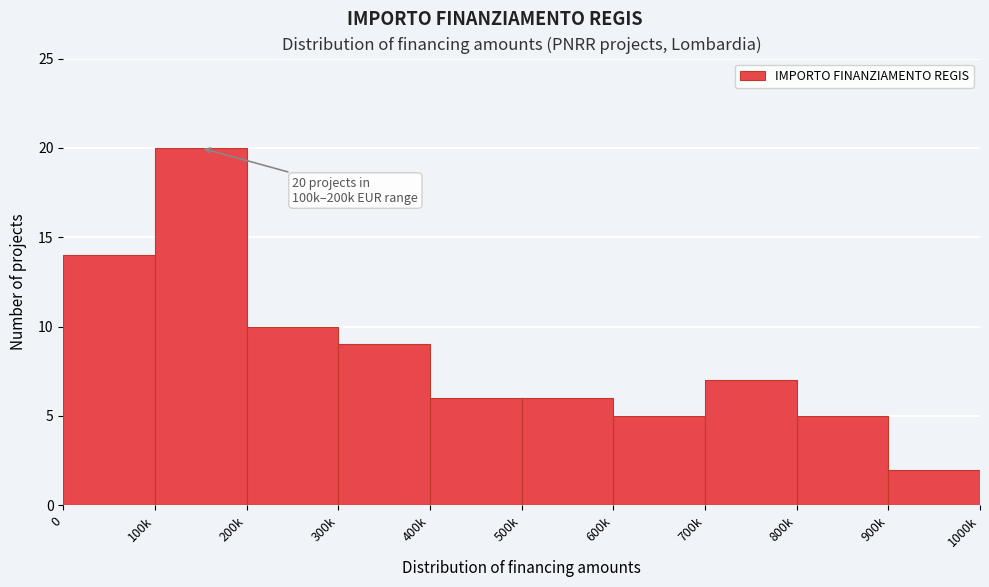

Reading left to right, list all the values displayed in this chart.

0=14	100k=20	200k=10	300k=9	400k=6	500k=6	600k=5	700k=7	800k=5	900k=2